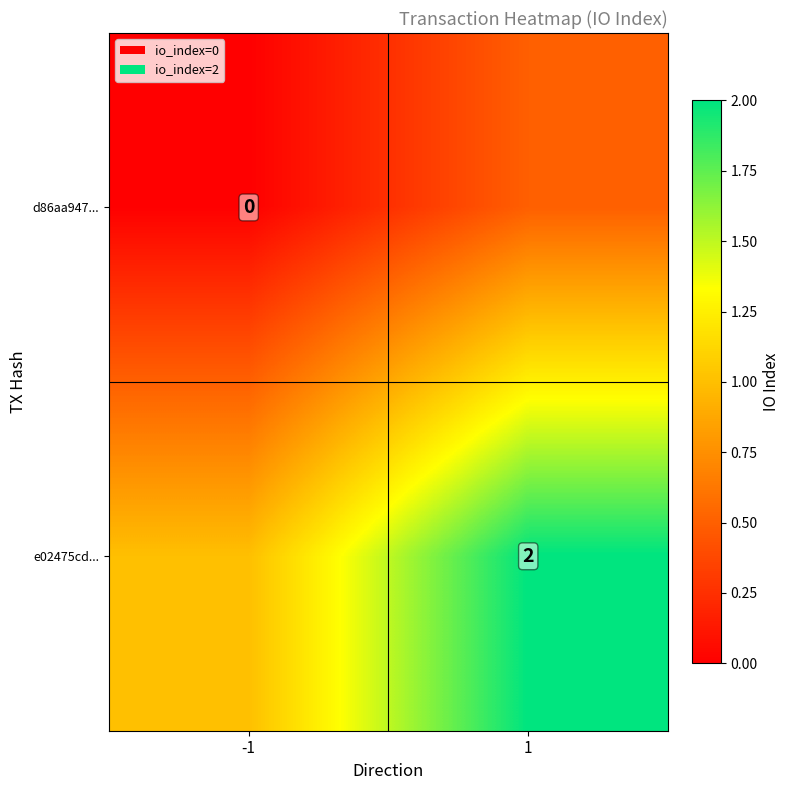

Is it true that e02475cd... equals 2.0 at 1?

True